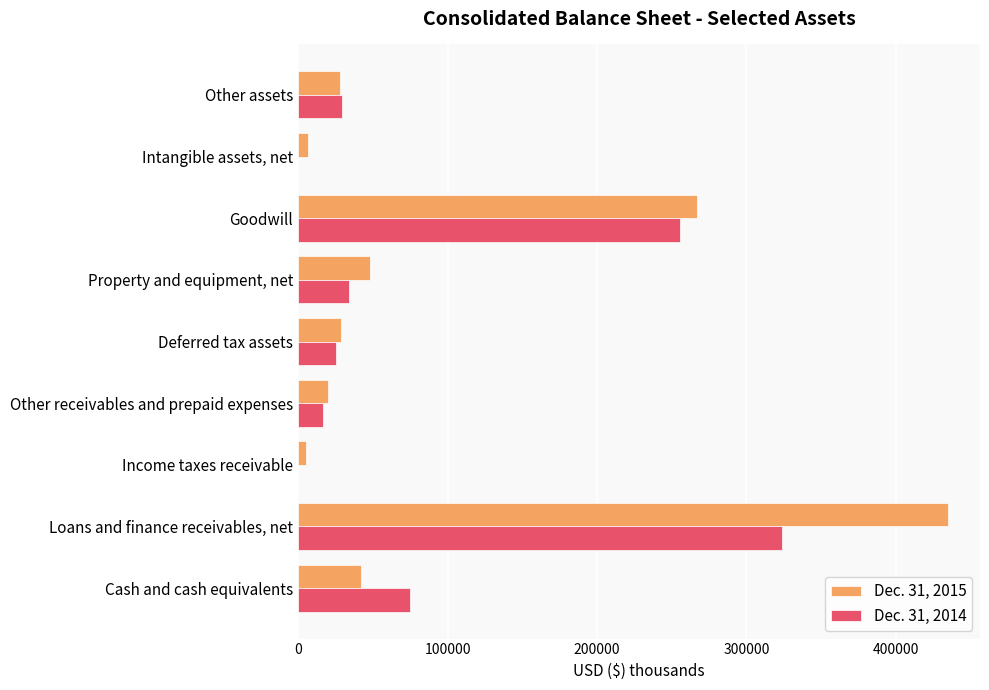

Which category has the highest value across all series?

Loans and finance receivables, net